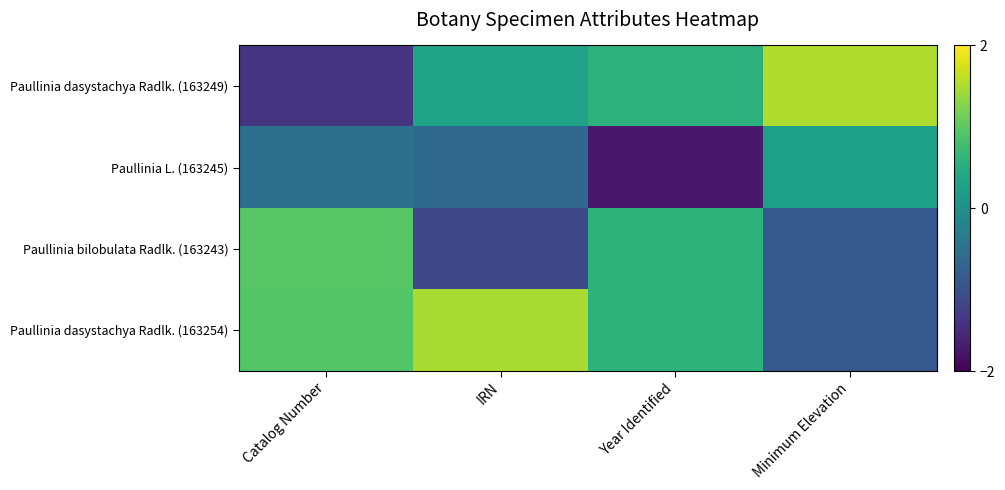

Between Catalog Number and Minimum Elevation, which series saw the biggest shift?

Paullinia dasystachya Radlk. (163249)